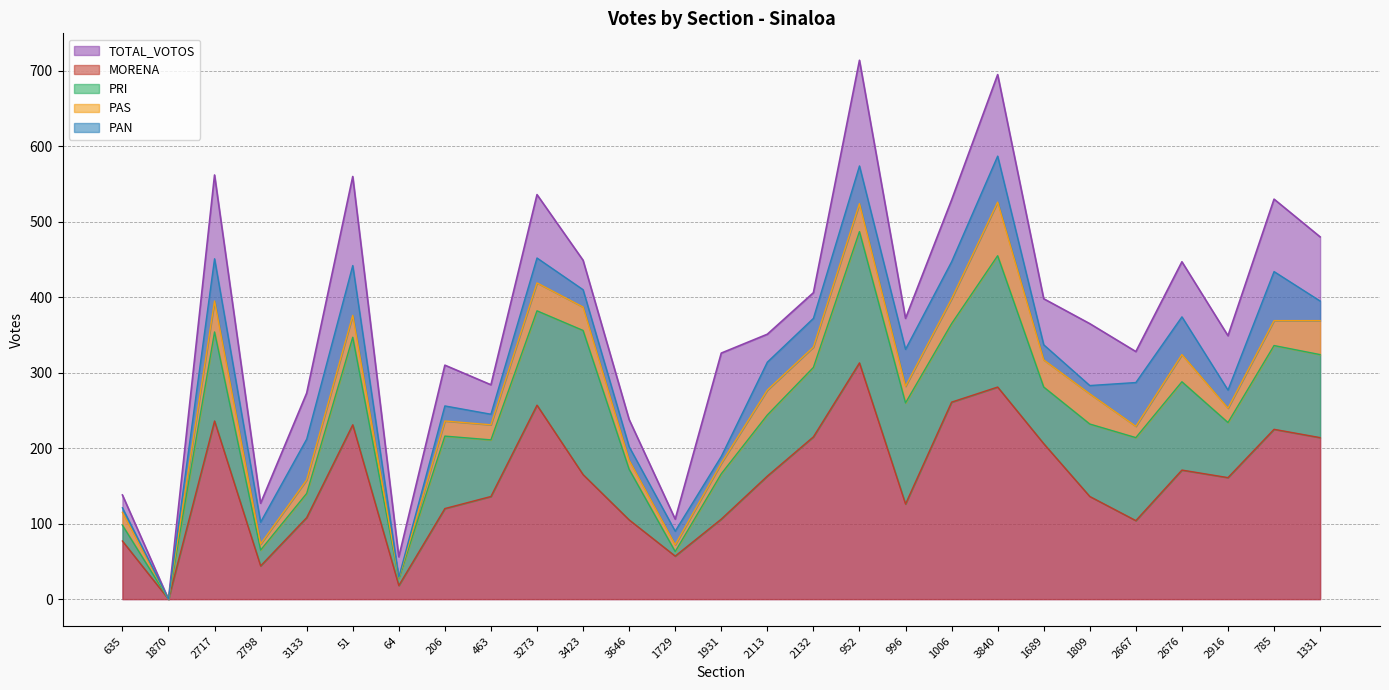

Which series has the largest range (max minus min)?

TOTAL_VOTOS